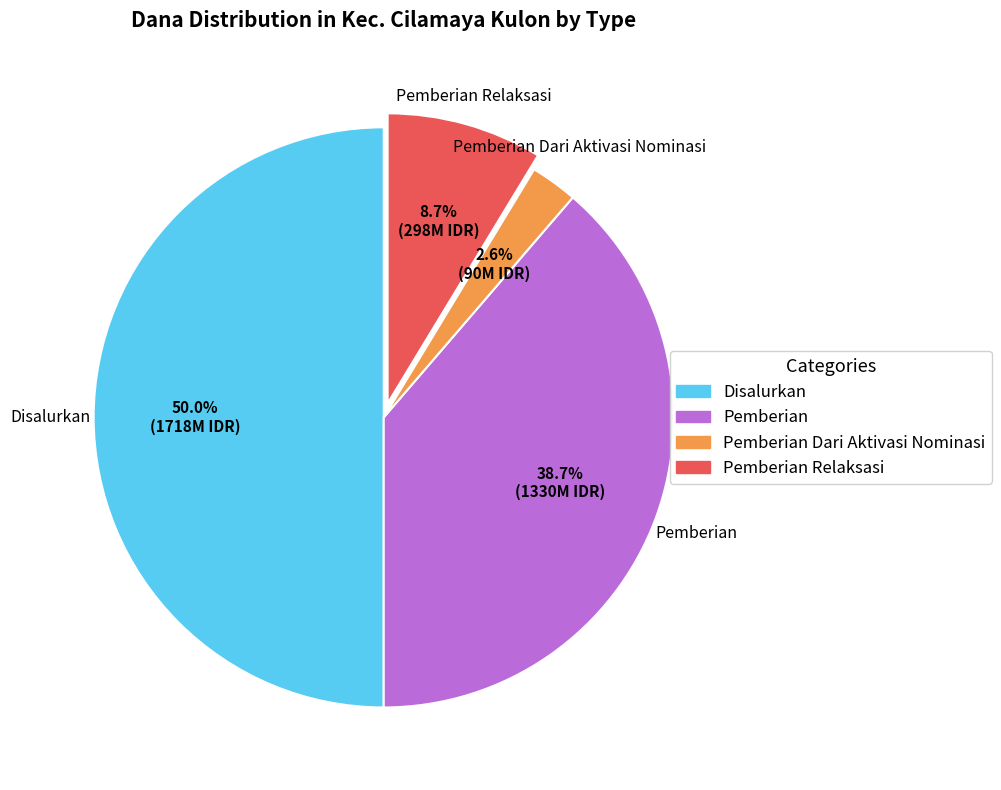

How many slices are in this pie chart?

4